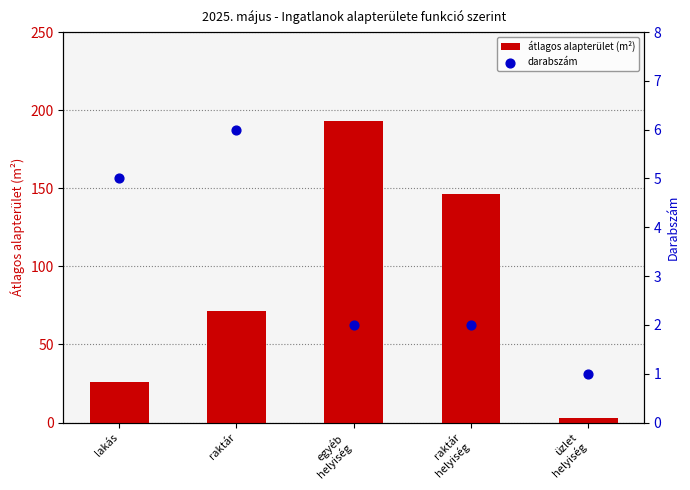

Which series has the largest Y range (max minus min)?

átlagos alapterület (m²)